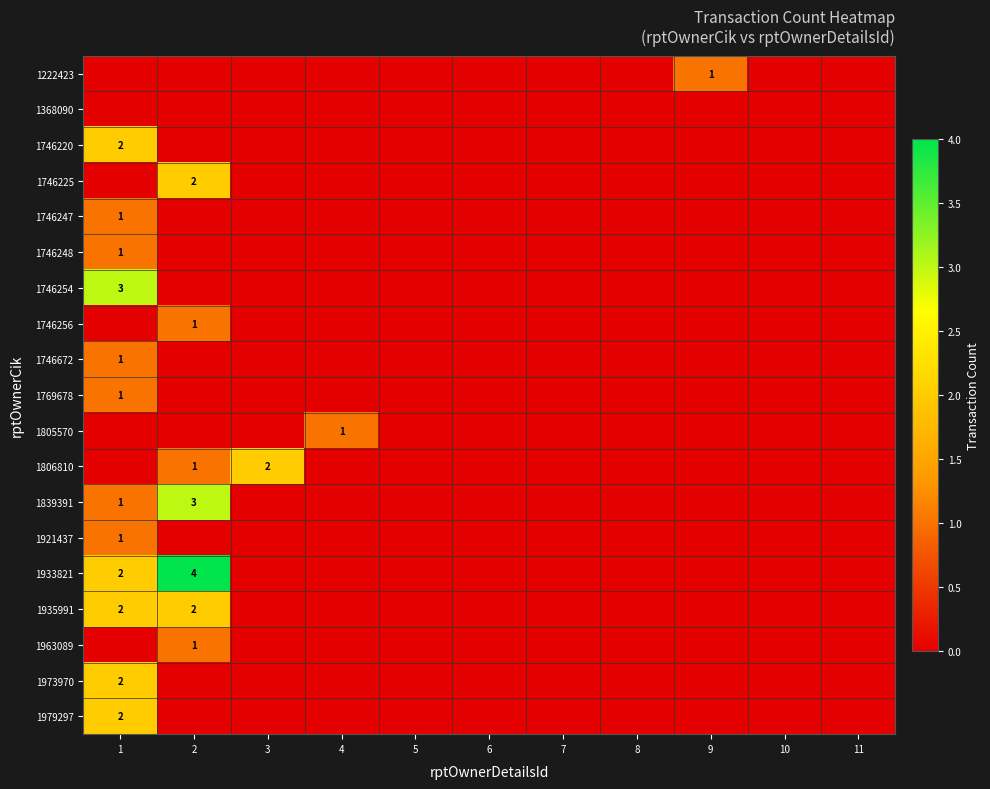

Which category has the highest value in the 1806810 series?

3